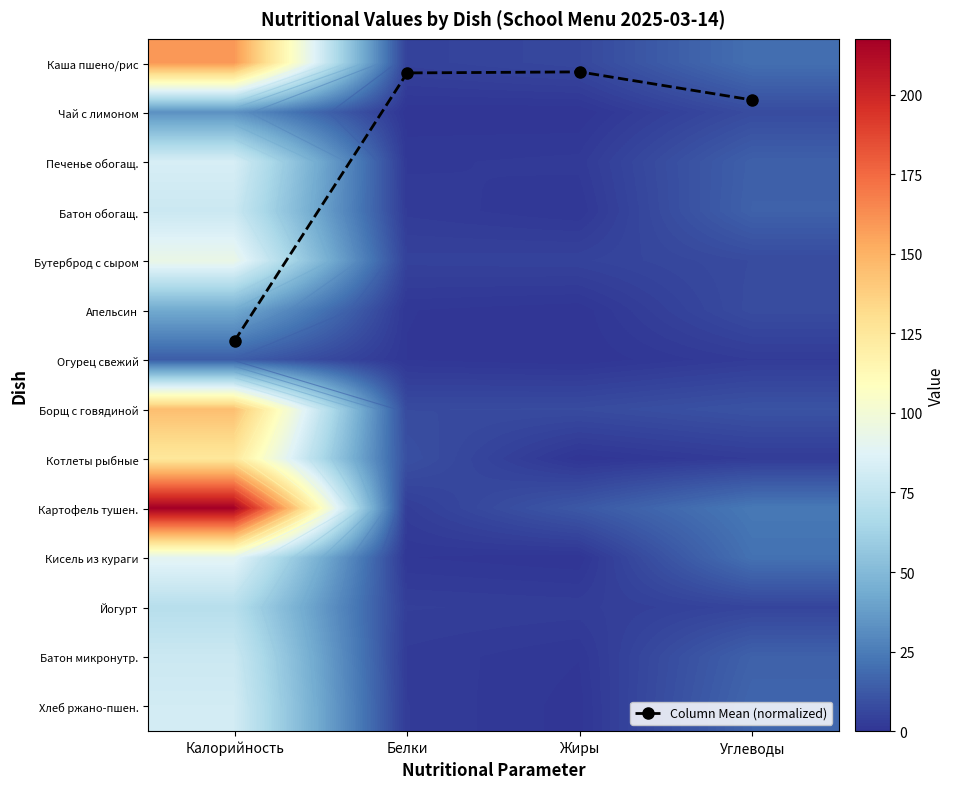

At which label does Картофель тушен. reach its peak?

Калорийность